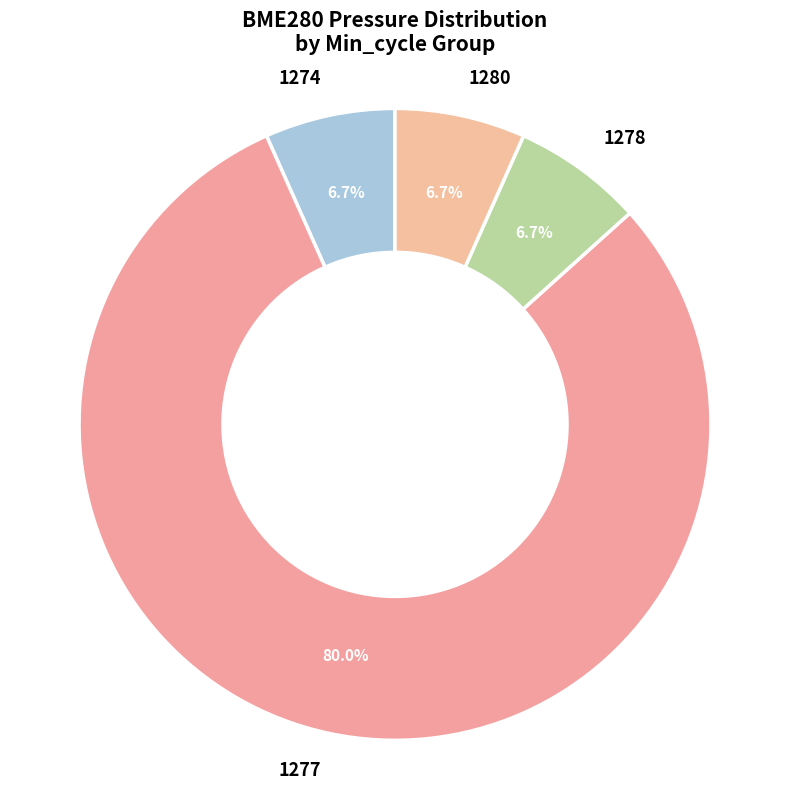

What is the ratio of the value at 1280 to the value at 1278?

1.0